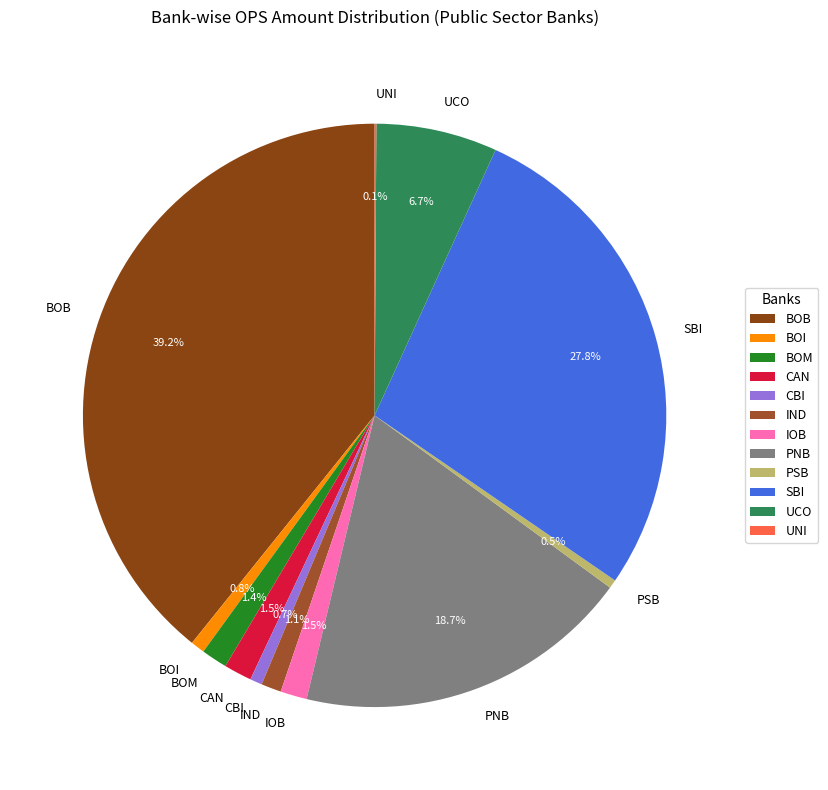

To the nearest percent, what is the average slice percentage?

8%